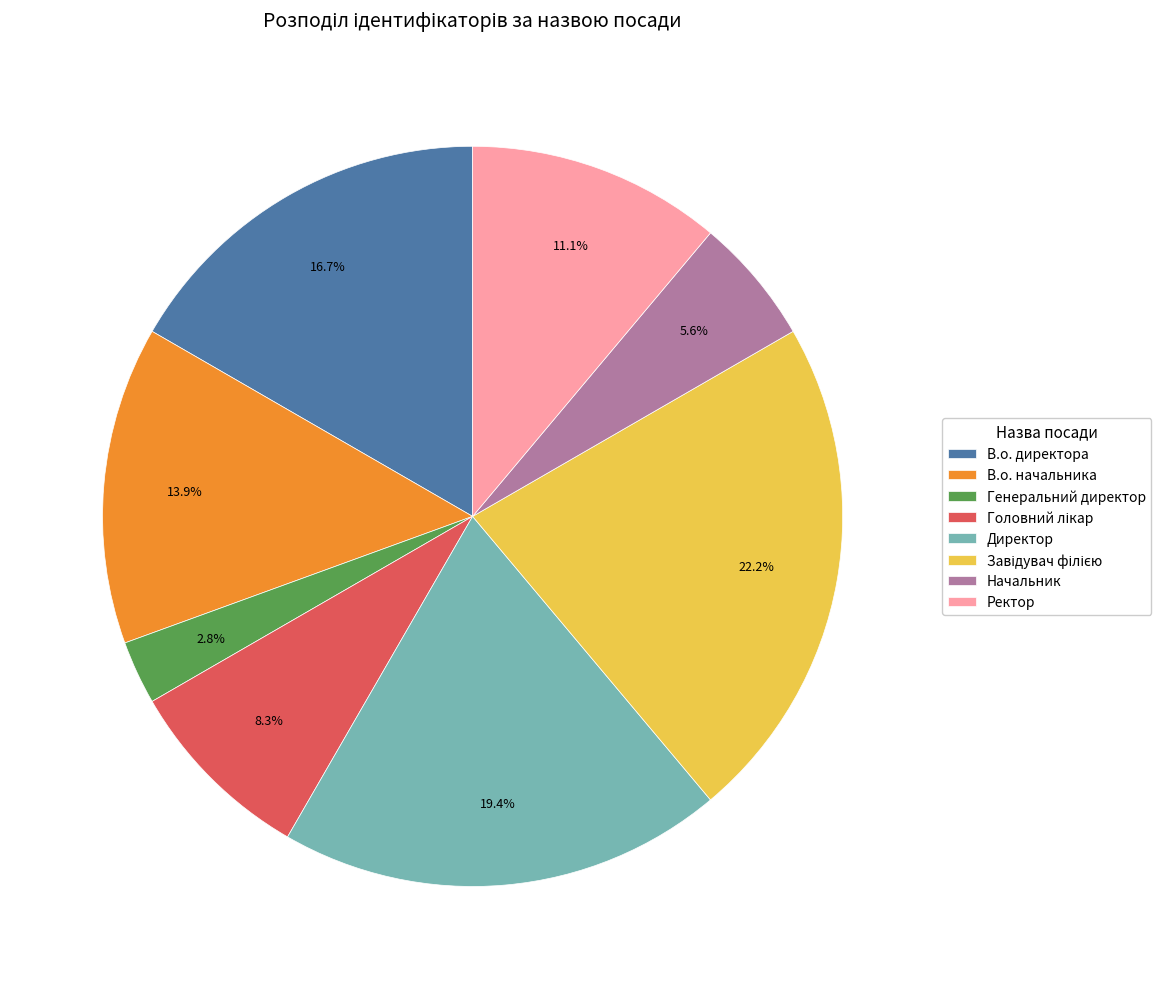

To the nearest percent, what is the difference between the Генеральний директор and Ректор slice percentages?

8%